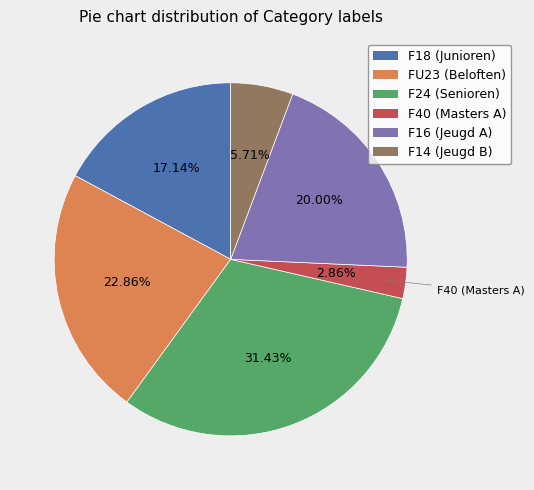

What percentage is the FU23 (Beloften) slice, to the nearest percent?

23%